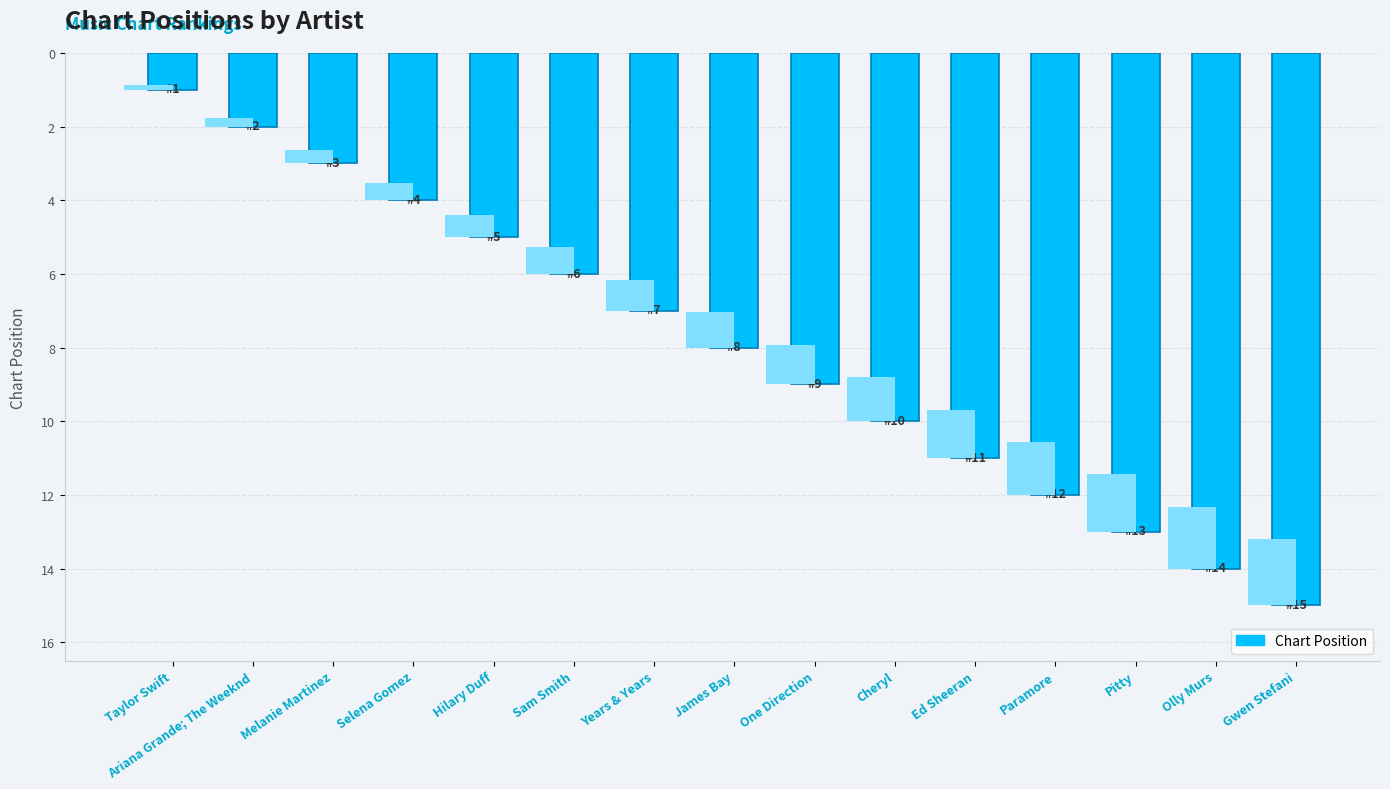

What is the difference between the maximum and second lowest values?

13